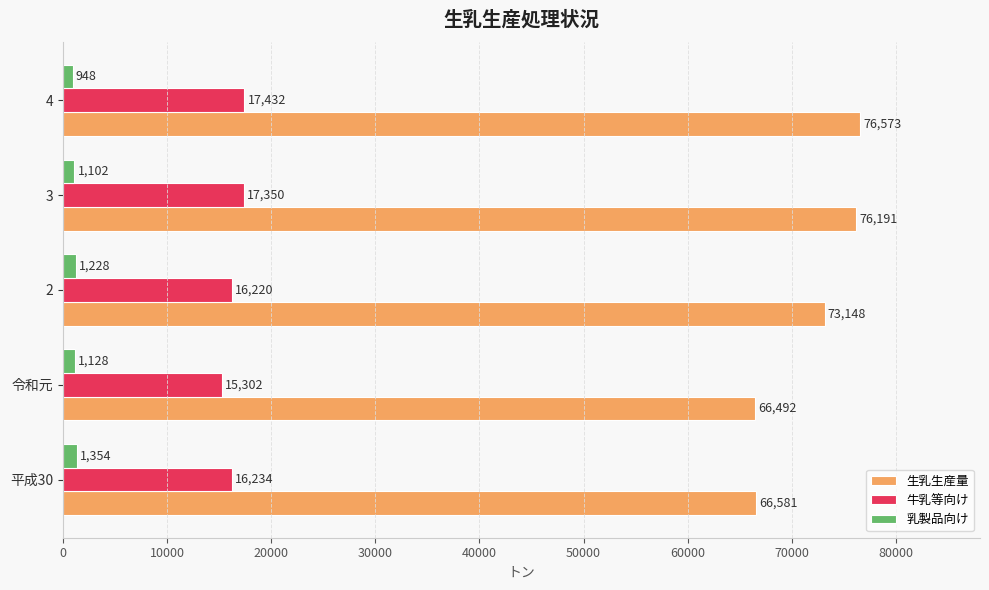

Read the 生乳生産量 value at 平成30, to the nearest 100.

66600